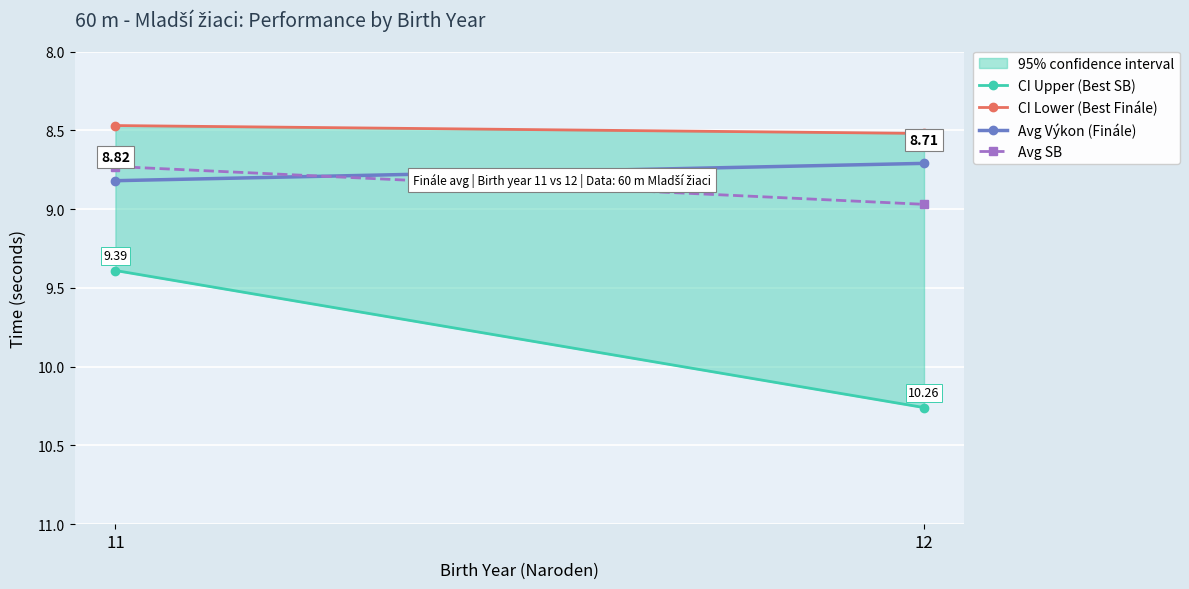

What is the approximate value of CI Lower (Best Finále) at 11?

8.5